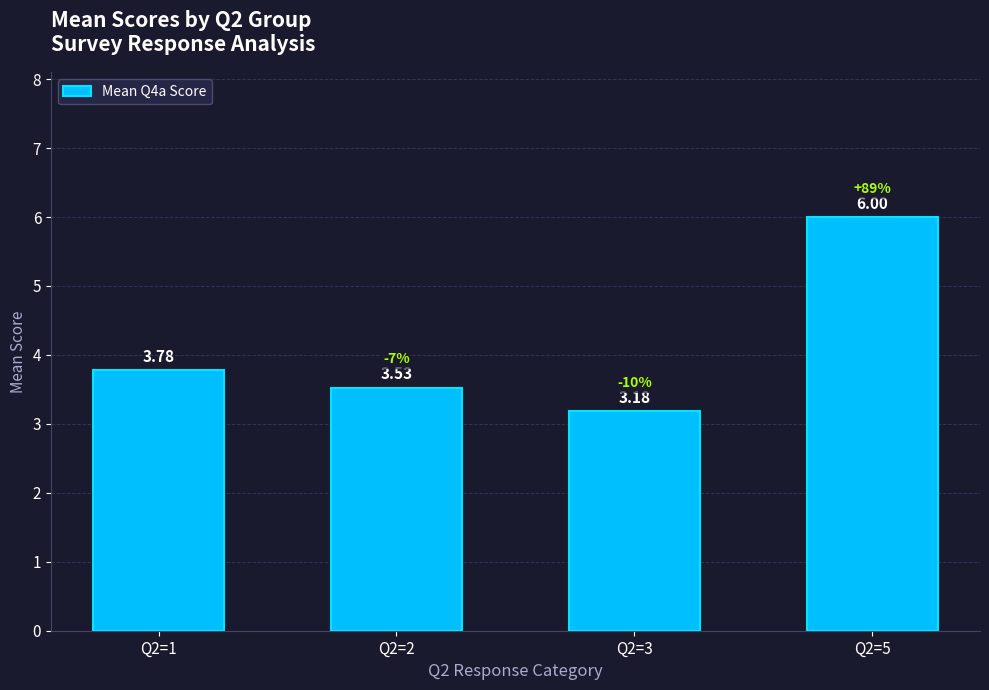

List the labels in order of value, largest first.

Q2=5, Q2=1, Q2=2, Q2=3